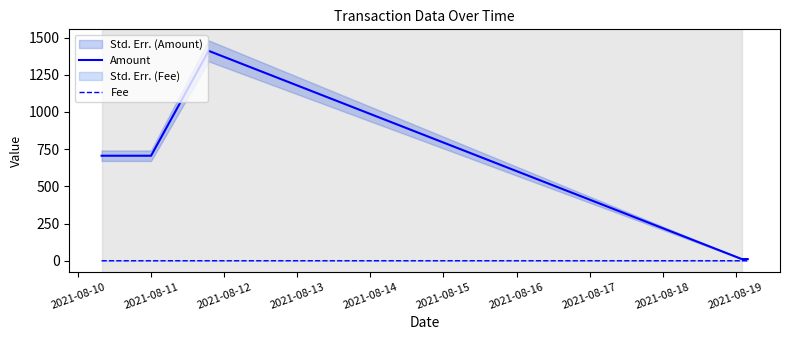

Which series changed the most between 2021-08-11 and 2021-08-13?

Amount